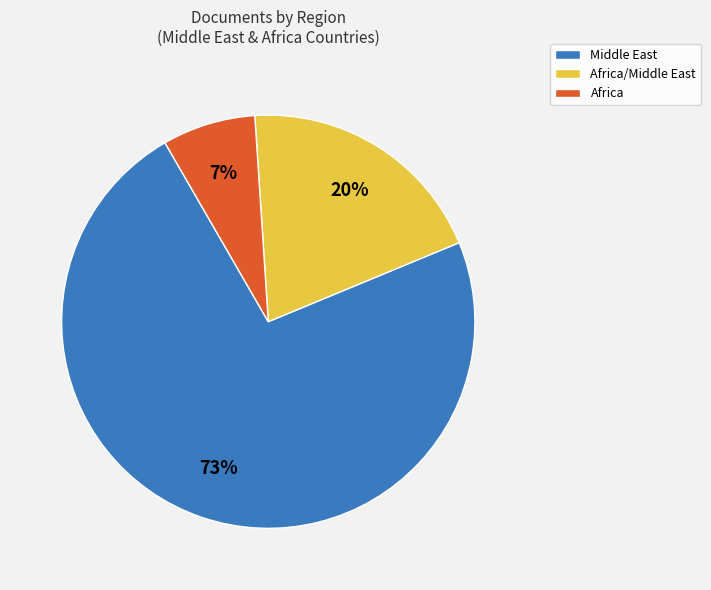

To the nearest percent, what is the average slice percentage?

33%